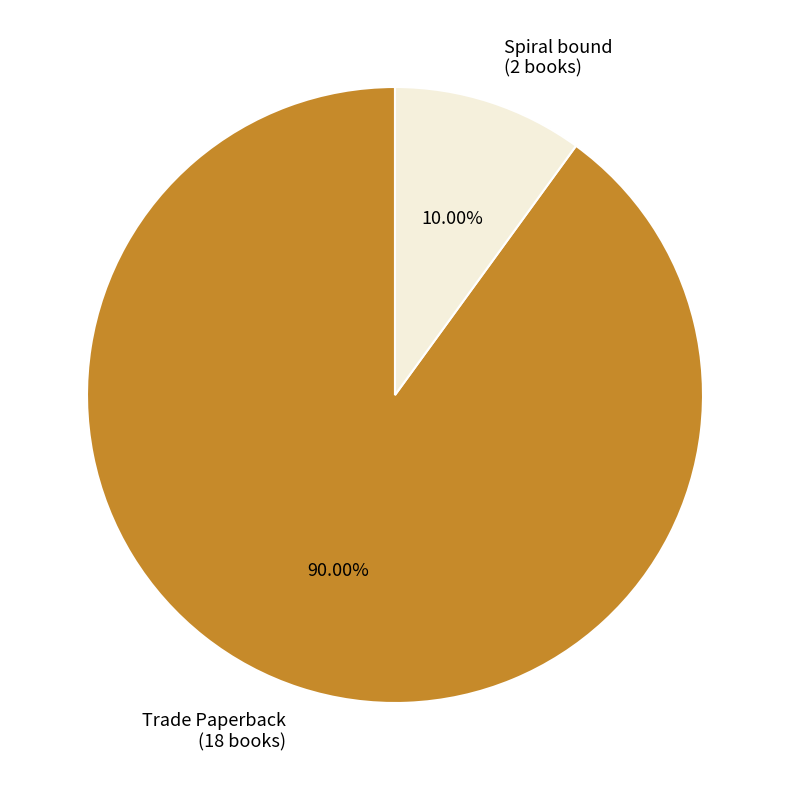

Count the number of slices in the pie.

2